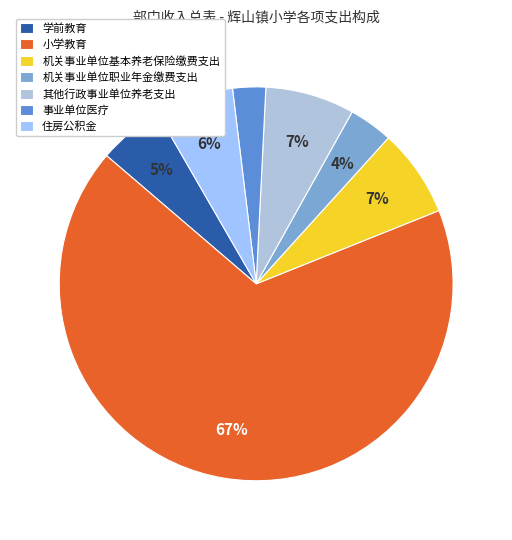

Which category has the biggest portion of the pie?

小学教育